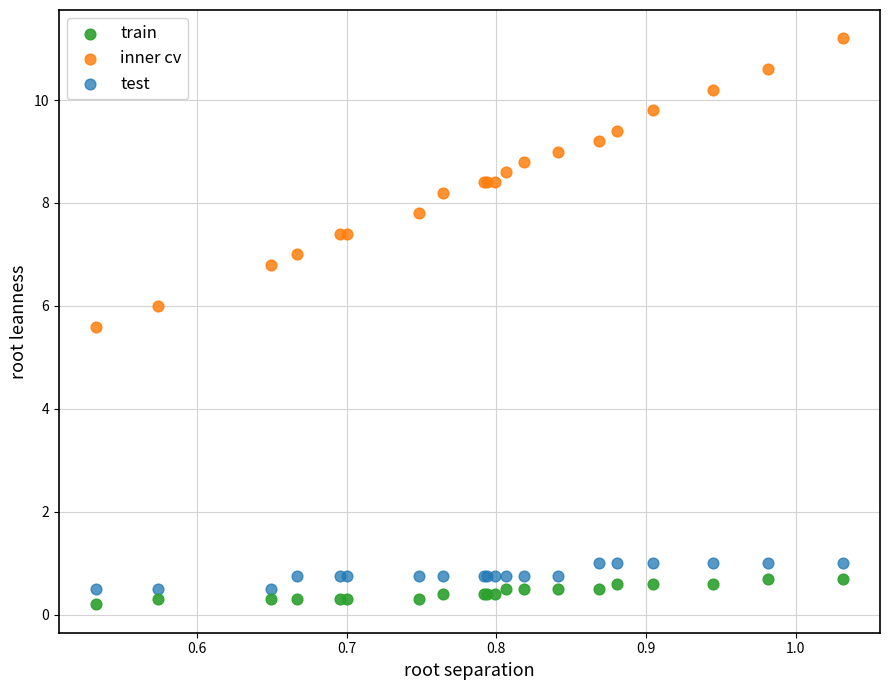

What is the X range (max minus min) for the scatter plot?

0.5